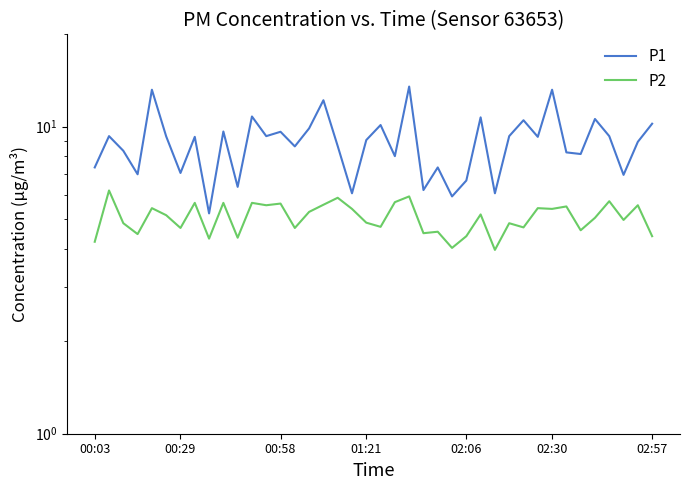

At 34, list the series in order from smallest to largest.

P2, P1